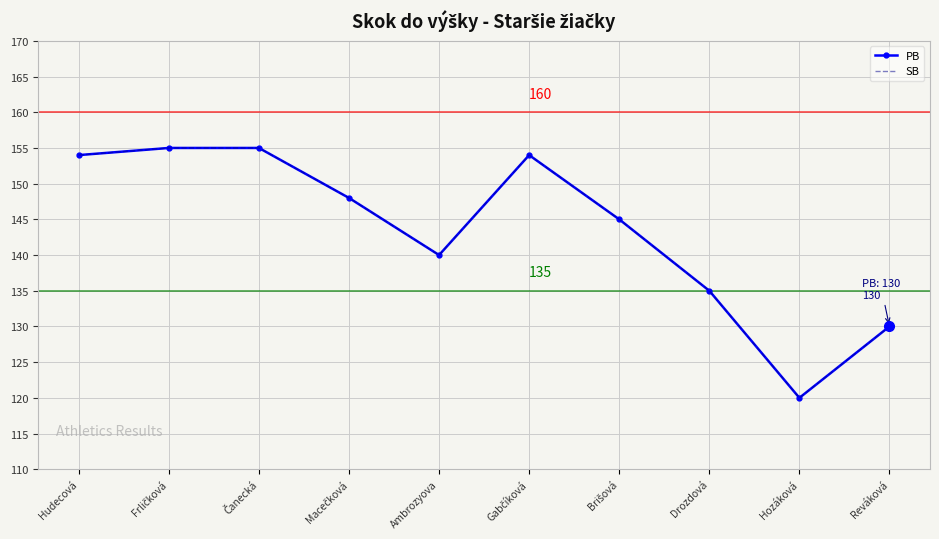

Which label corresponds to the largest value in the chart?

Frličková